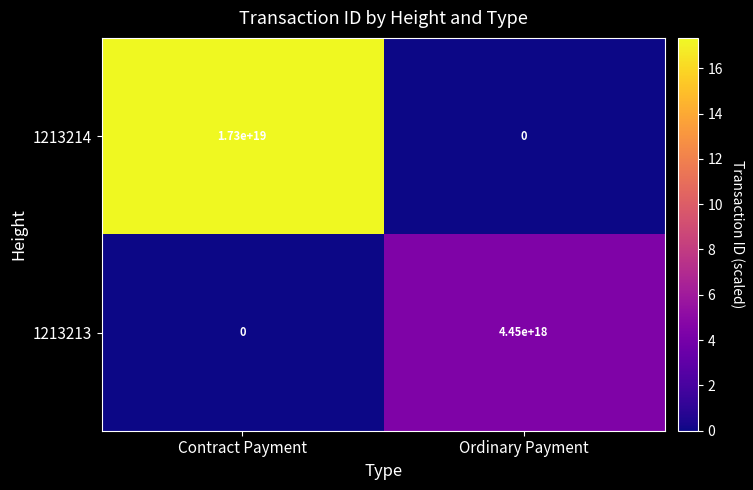

List the series in order of their peak value, lowest first.

1213213, 1213214